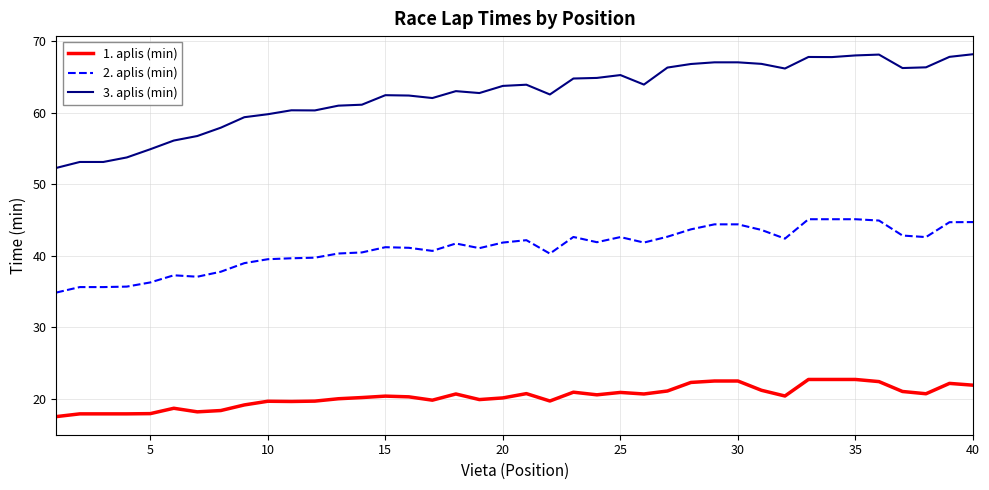

Which series has the widest spread of values?

3. aplis (min)